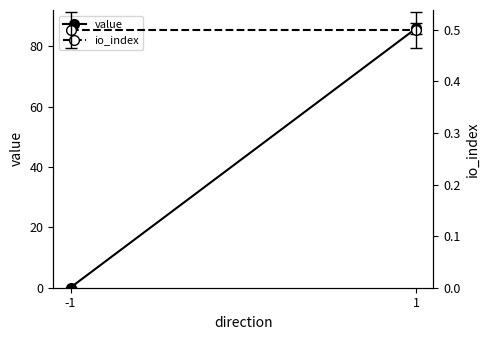

Reading right to left, extract all data points from this chart.

value: 85.9	0.1
io_index: 0.5	0.5